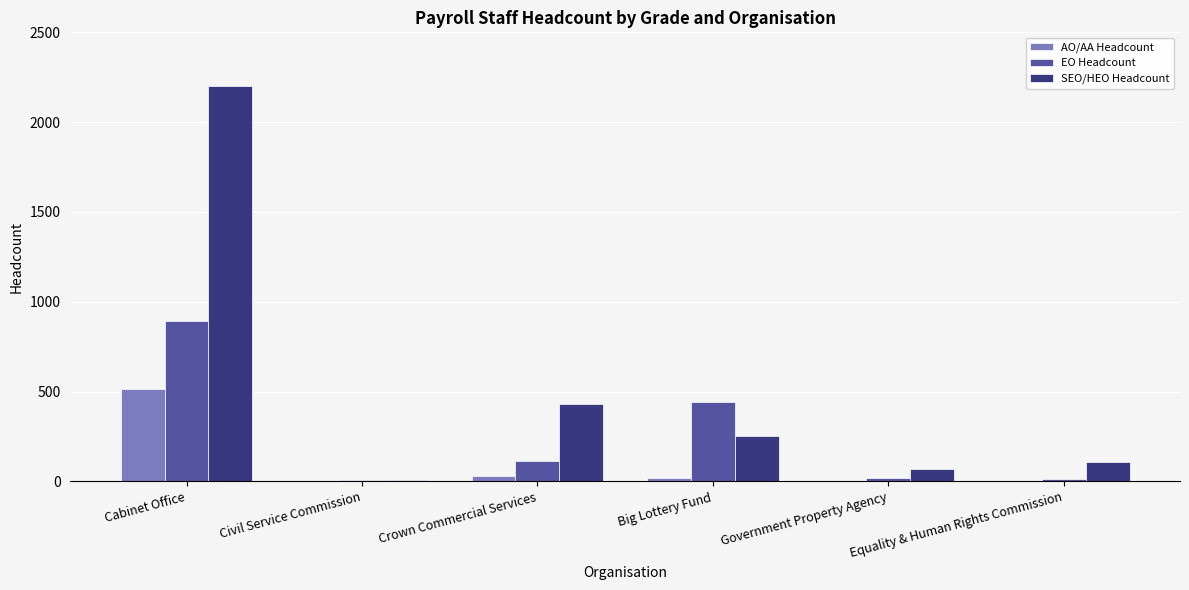

At which category is the sum across all series the highest?

Cabinet Office